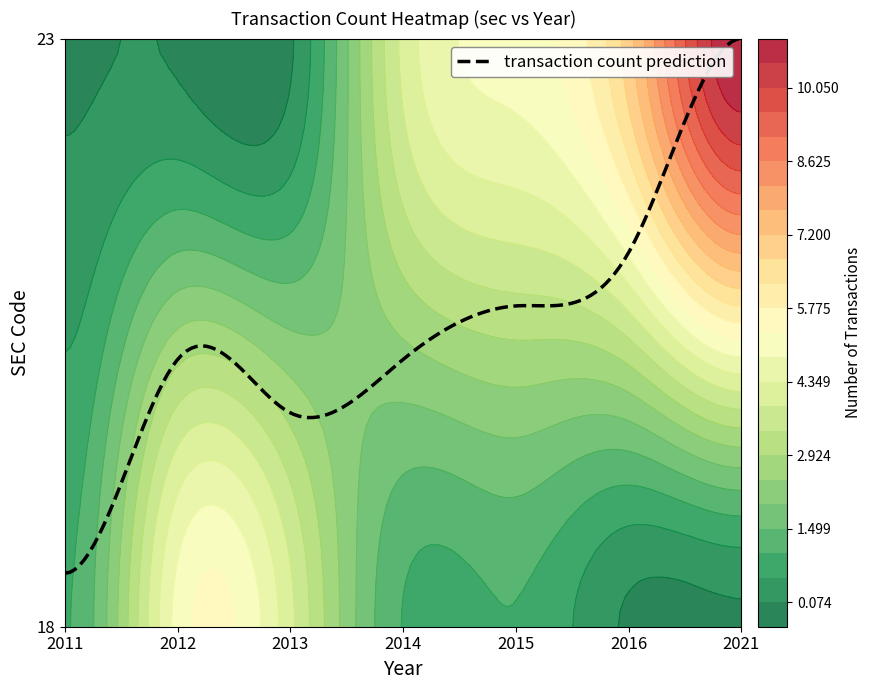

Is the value of 2016 at 18 greater than the value of 2014 at 23?

No